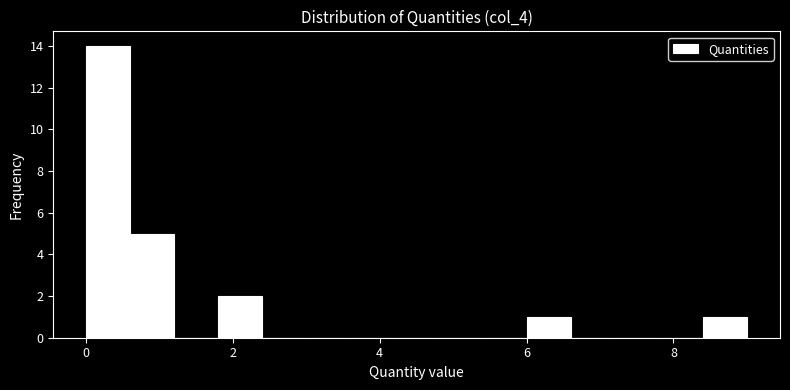

Around what value on the x-axis is the tallest bar? Give the approximate position of its centre, as read against the axis.

0.4